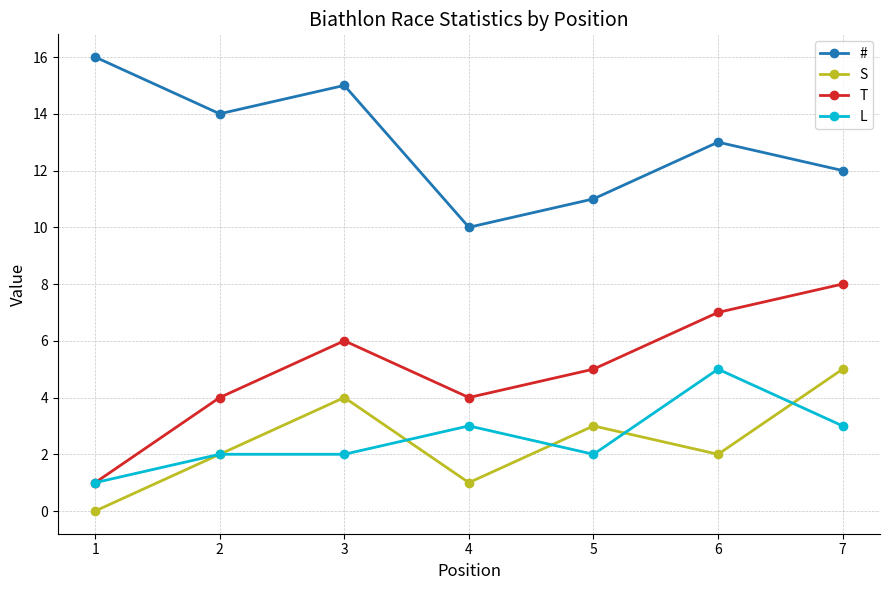

What is the average value of the T series?

5